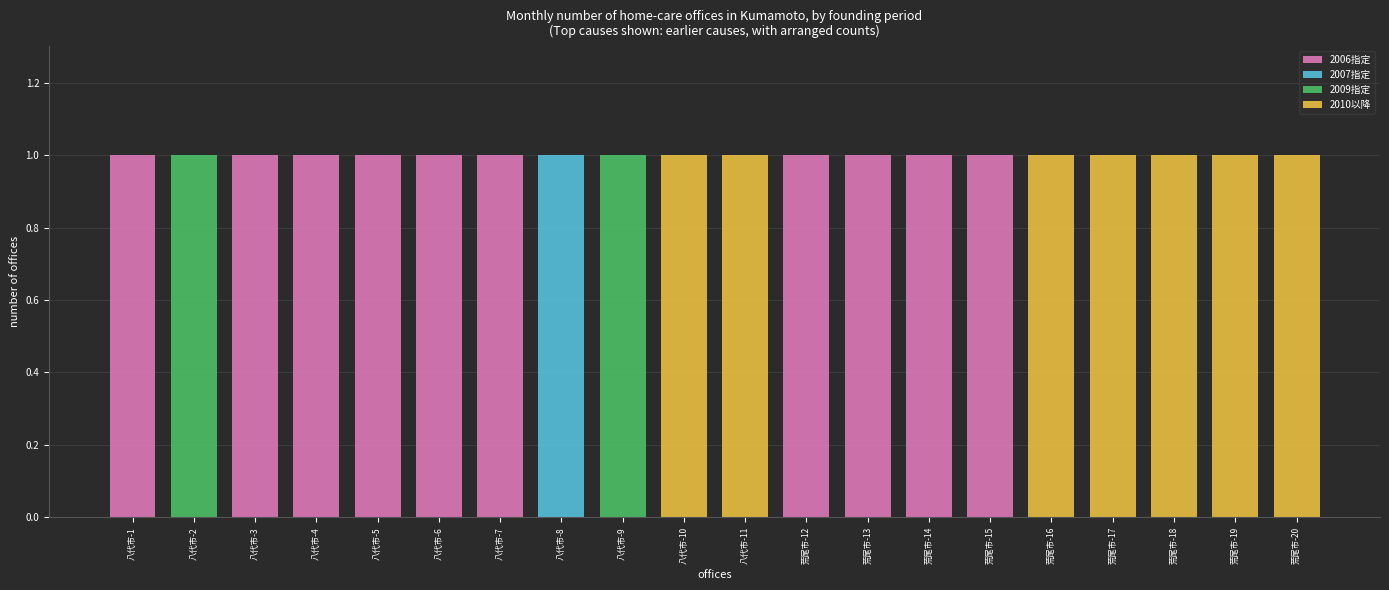

Is it true that 2006指定 equals -1 at 八代市-9?

False